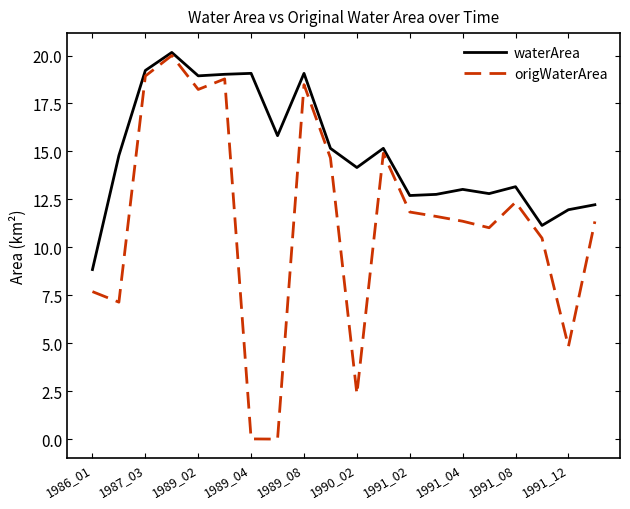

What is the maximum value for waterArea?

20.2